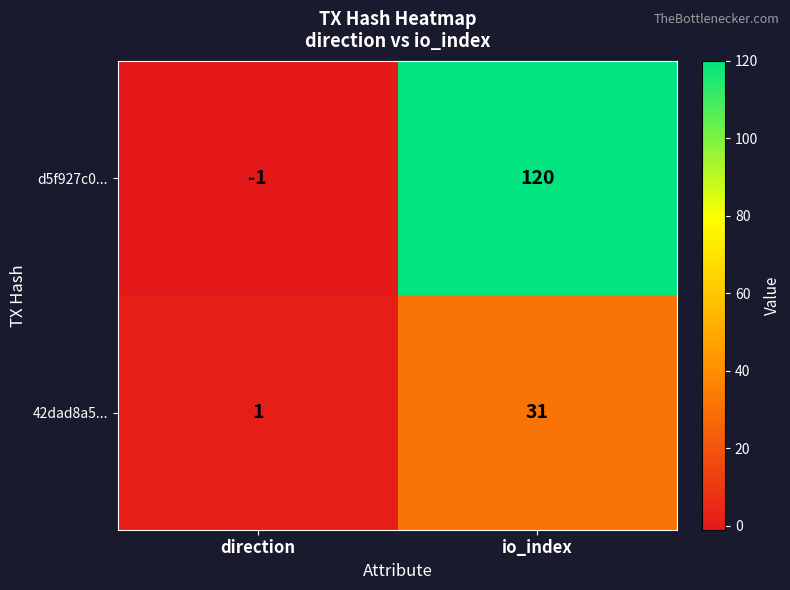

Reading left to right, extract all data points from this chart.

d5f927c0...: -1	120
42dad8a5...: 1	31